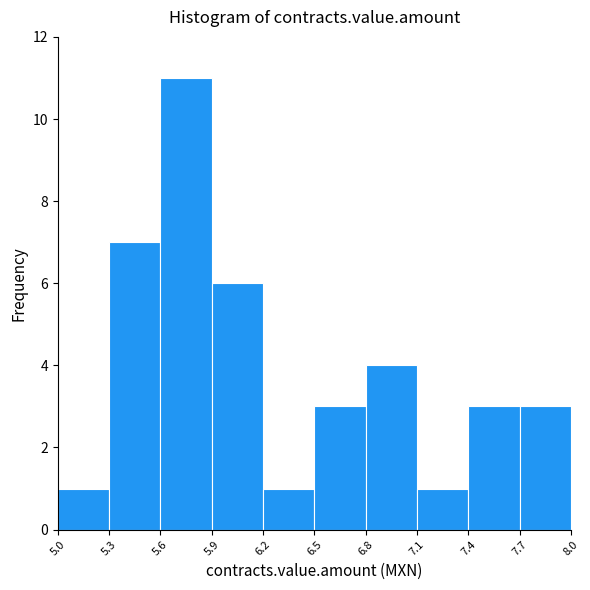

Over which range of the x-axis is the bar tallest?

5.6 to 5.9